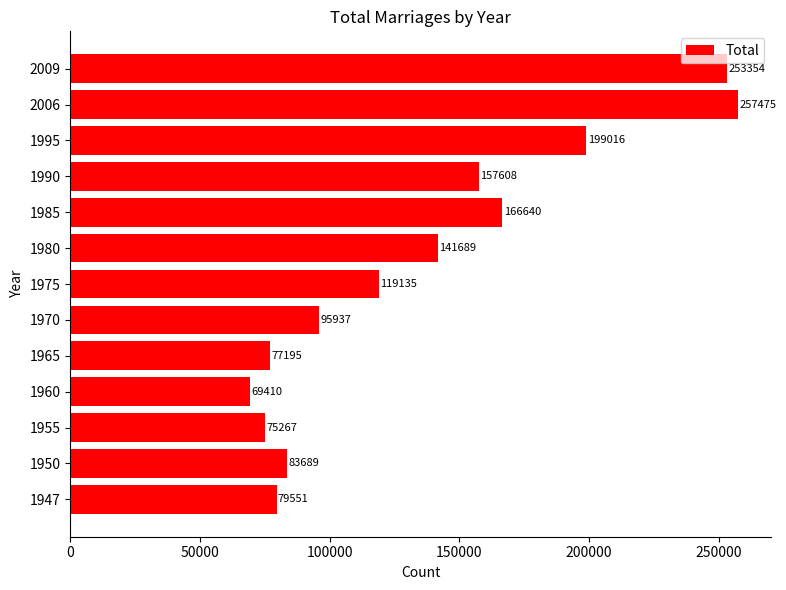

What is the sum of the values at 2009 and 1970?

349291